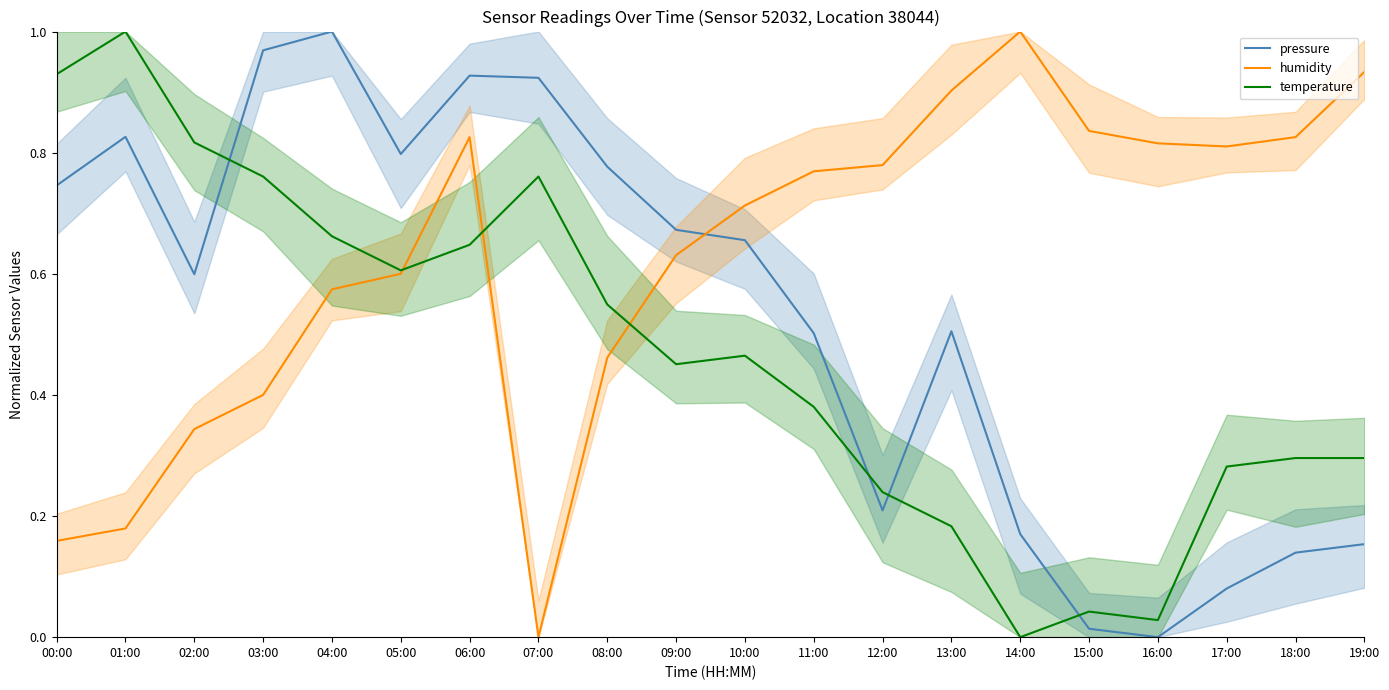

What is the maximum value shown in the chart?

1.0